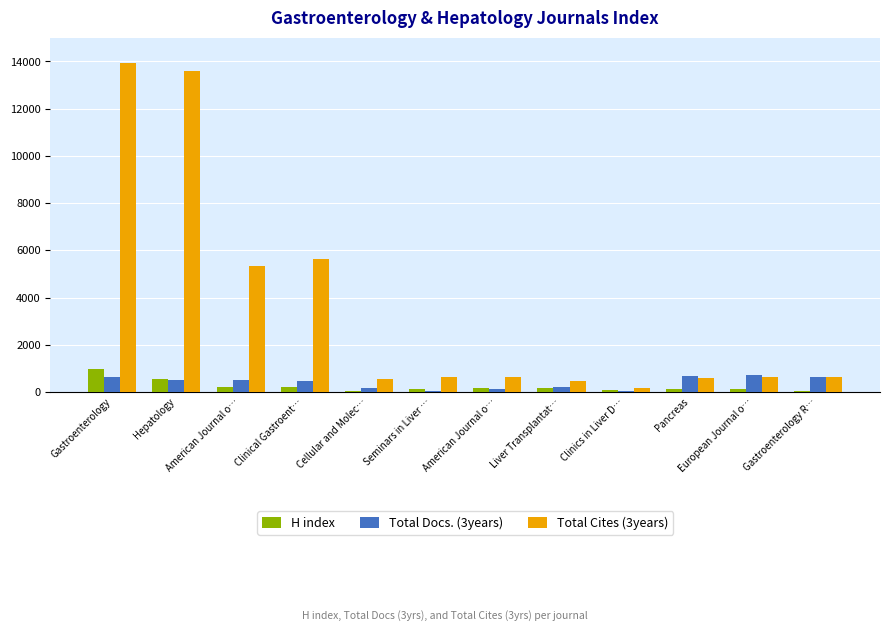

What is the smallest value displayed?

36